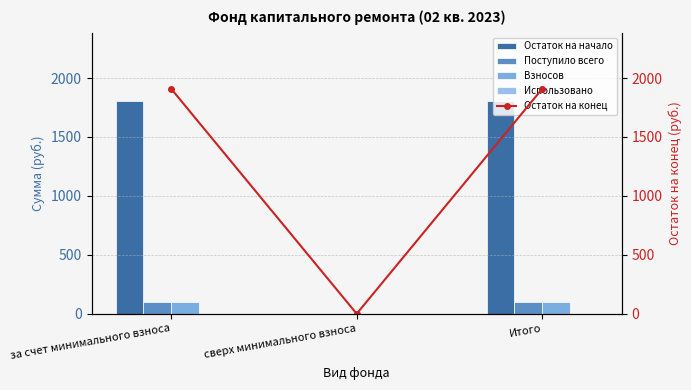

How many data points in Взносов are above 99?

2